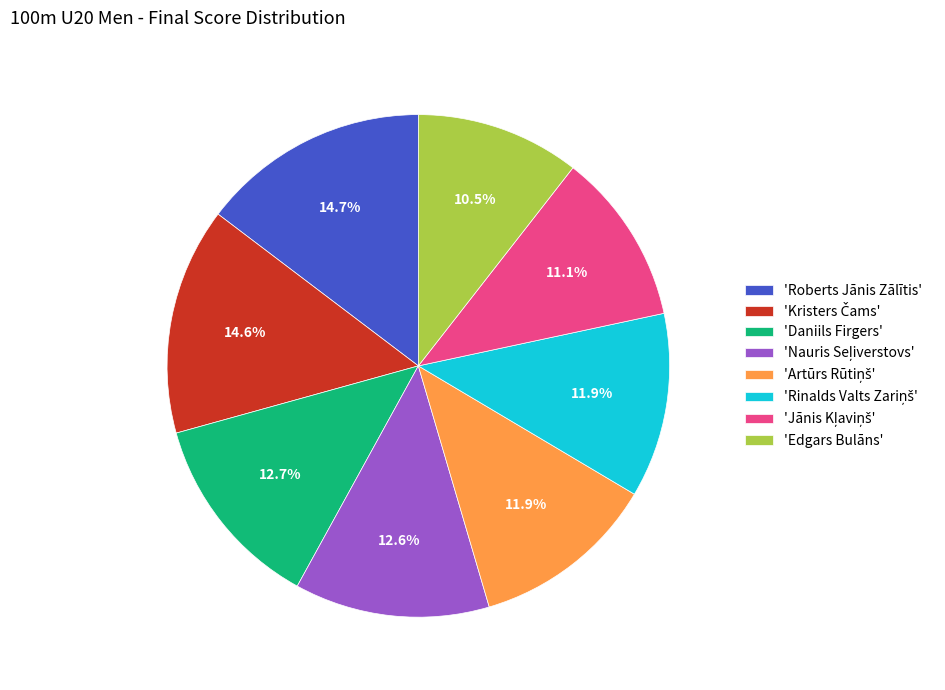

Is there a majority slice in this chart?

No